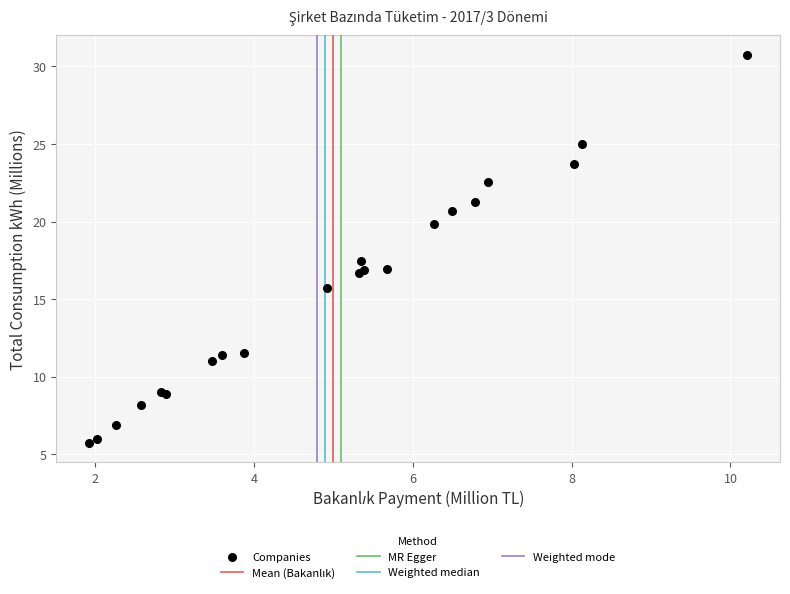

What Y value in the scatter plot is closest to 18?

17.5